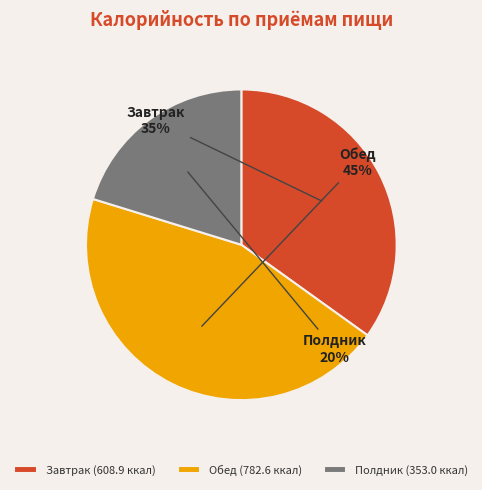

To the nearest percent, what is the difference between the largest and smallest slice percentages?

25%